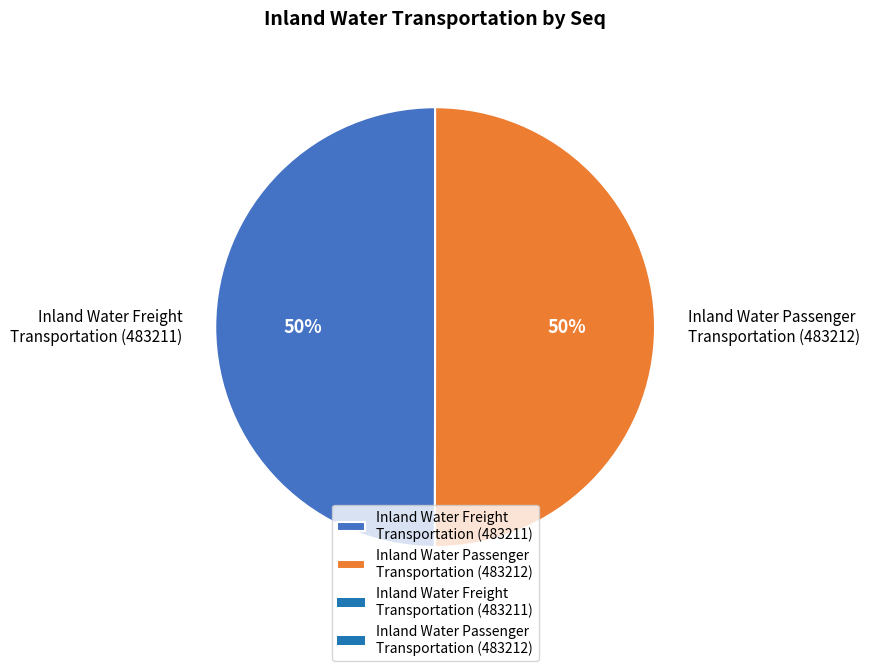

How many segments does this pie chart have?

2